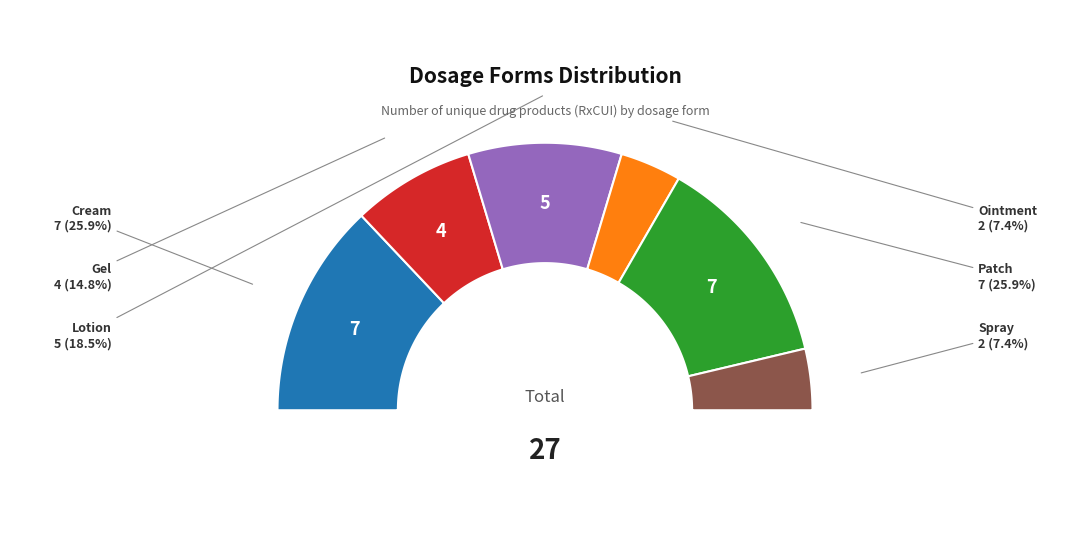

What percentage do Cream and Gel together represent?

40.7%